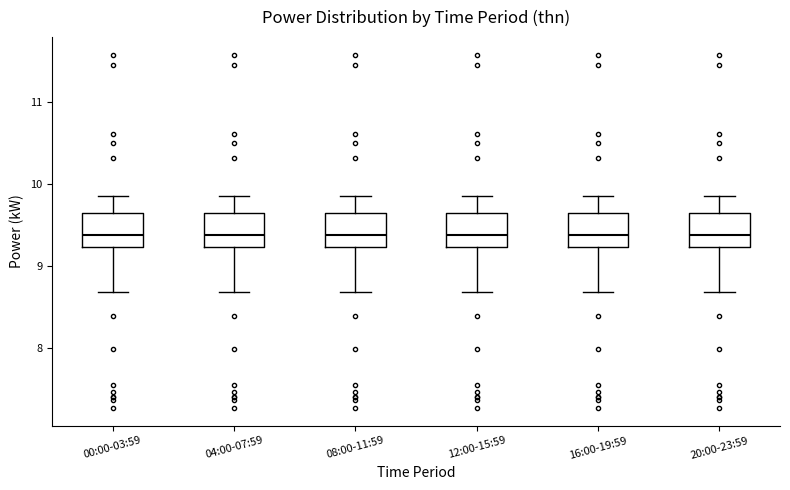

Reading left to right, read every box against the y-axis: the position of its median line, the range the box covers, and the ends of its whiskers. The values are not printed on the chart, so give them approximately, as read against the axis.

00:00-03:59: median 9.4, box 9.2 to 9.6, whiskers 8.7 to 9.9
04:00-07:59: median 9.4, box 9.2 to 9.6, whiskers 8.7 to 9.9
08:00-11:59: median 9.4, box 9.2 to 9.6, whiskers 8.7 to 9.9
12:00-15:59: median 9.4, box 9.2 to 9.6, whiskers 8.7 to 9.9
16:00-19:59: median 9.4, box 9.2 to 9.6, whiskers 8.7 to 9.9
20:00-23:59: median 9.4, box 9.2 to 9.6, whiskers 8.7 to 9.9